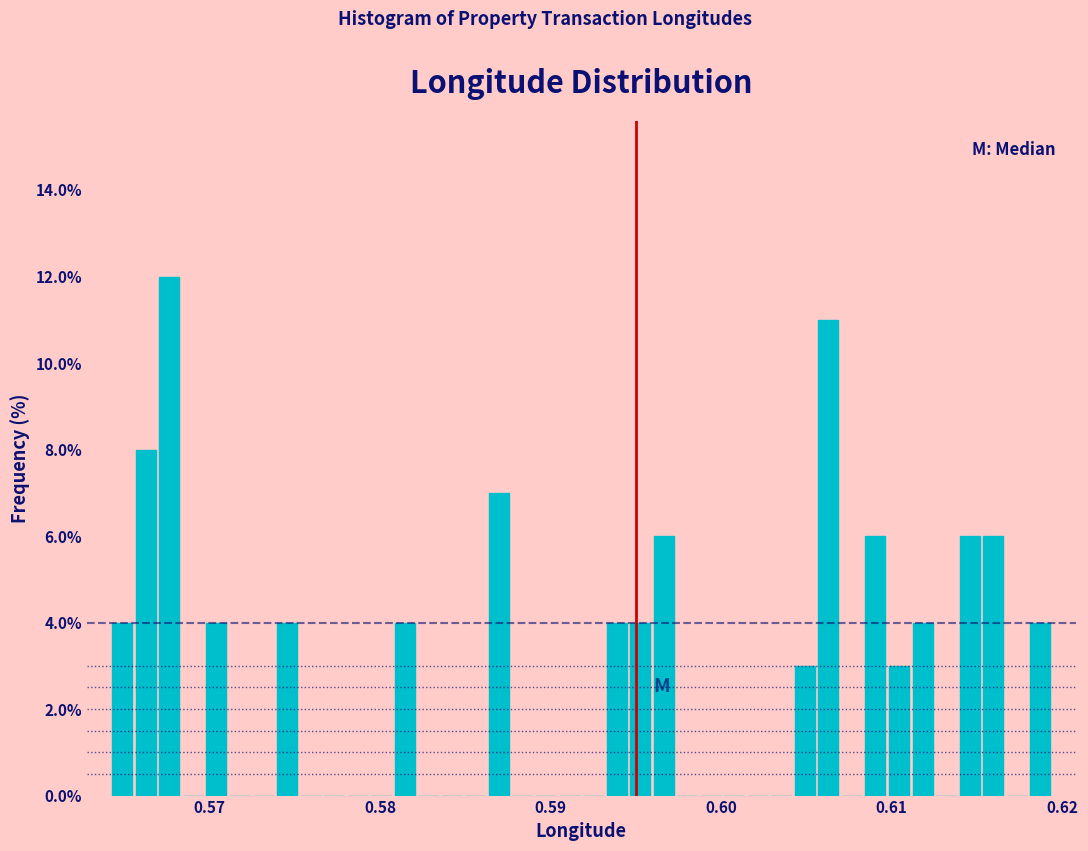

Read against the x-axis, roughly where is the centre of the tallest bar?

0.568